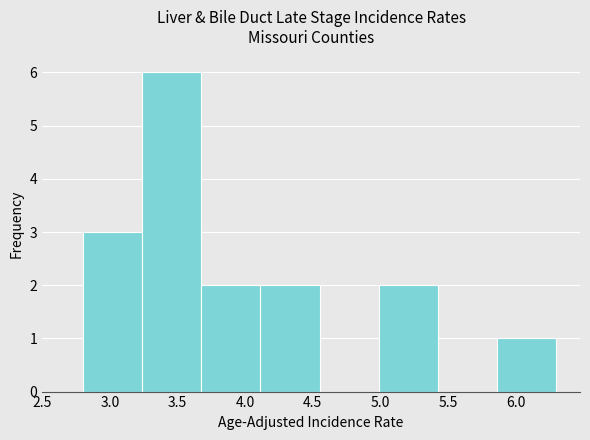

Over which range of the x-axis is the bar tallest?

3.25 to 3.70